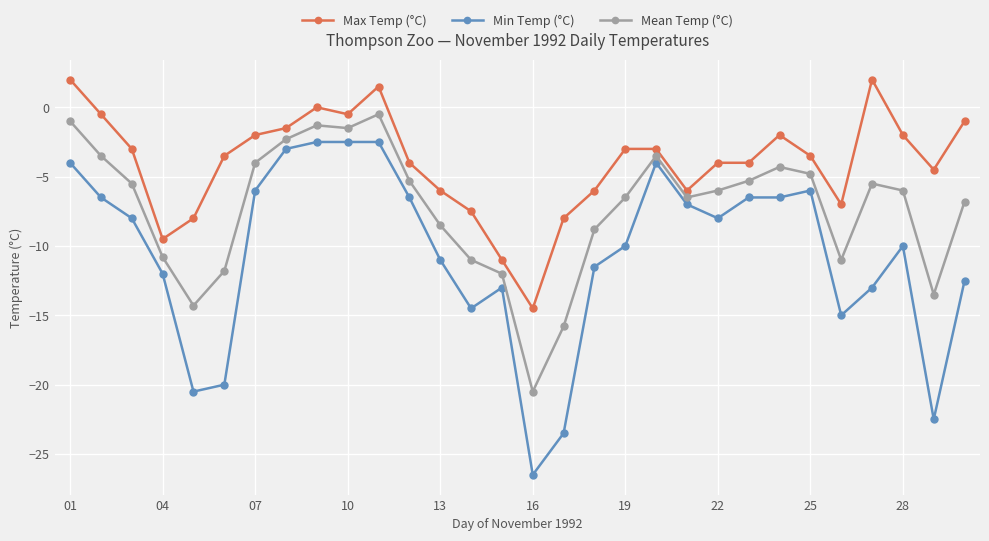

Which series has the largest total across all categories?

Max Temp (°C)